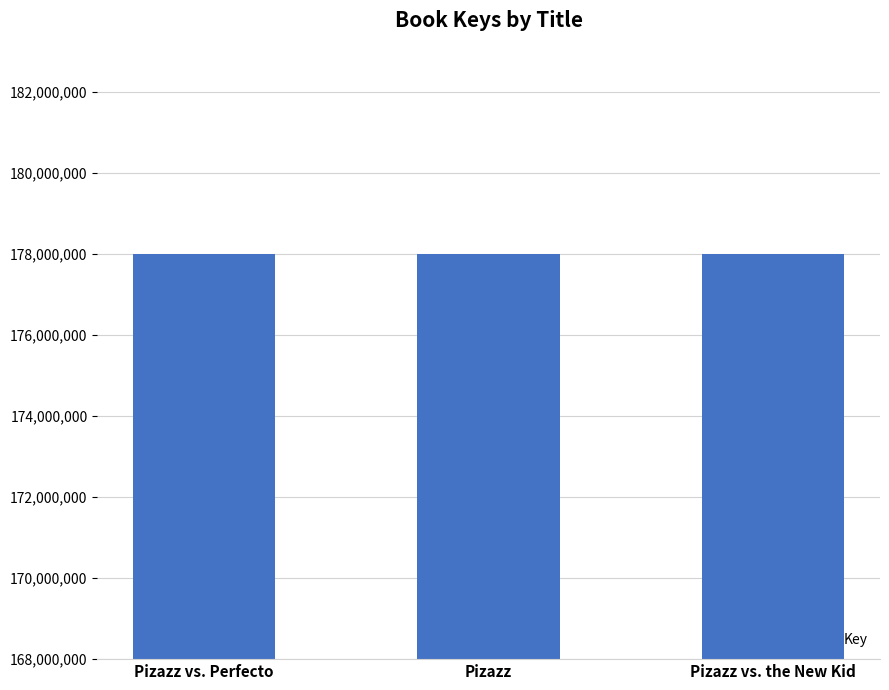

What is the greatest value displayed?

177989461